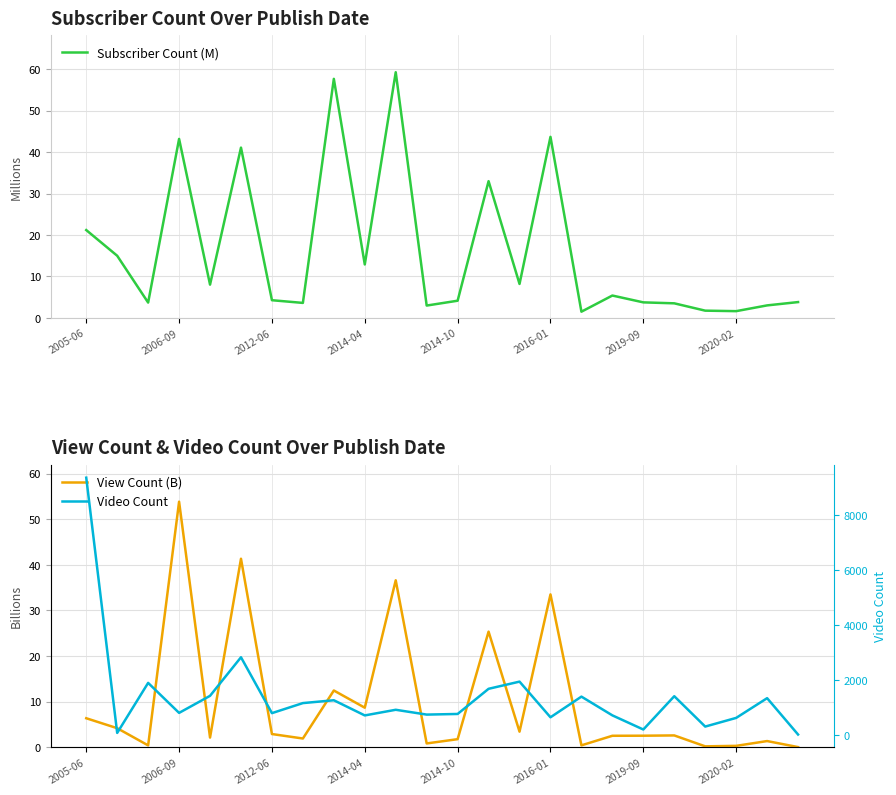

In Video Count, how many points are higher than both neighbors (excluding endpoints)?

8